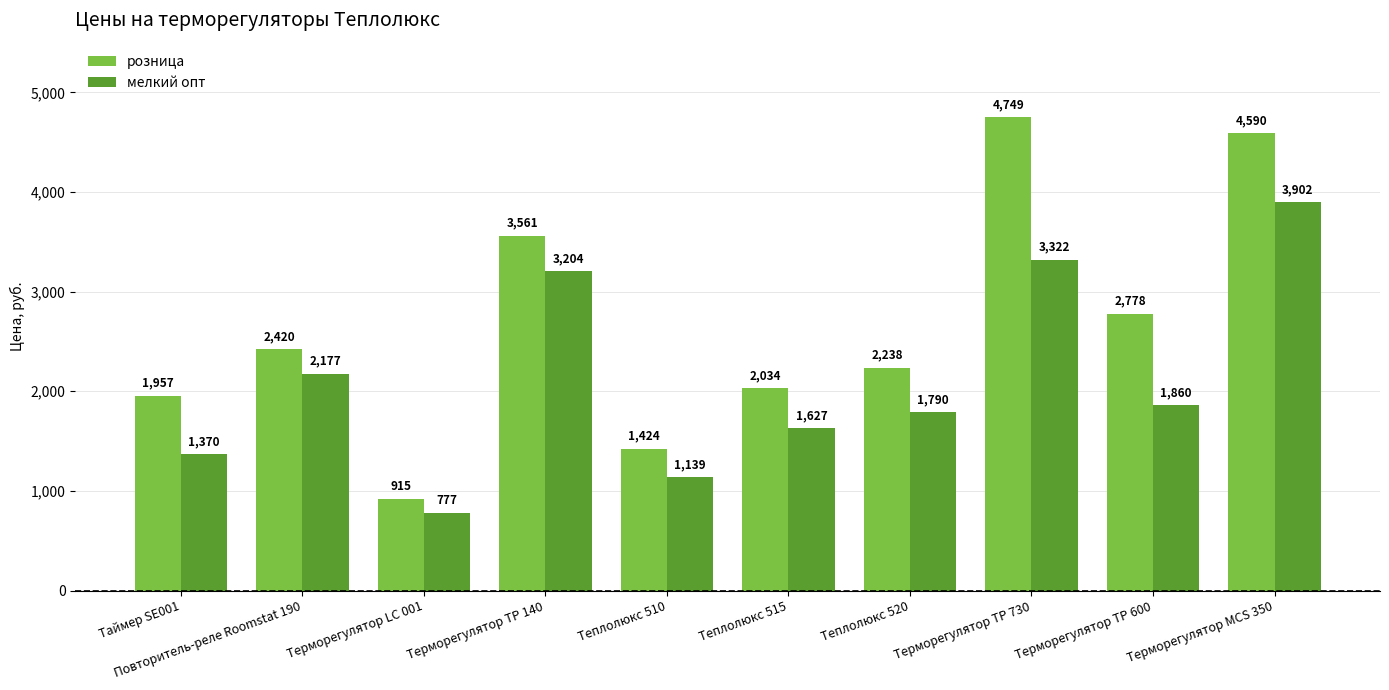

Which series has the largest range (max minus min)?

розница